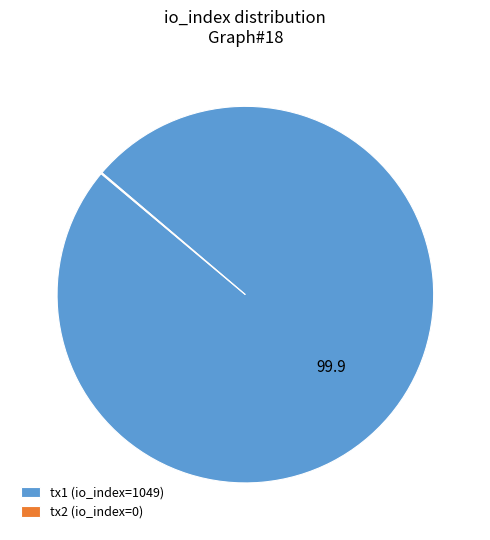

What is the largest slice in the pie chart?

tx1 (io_index=1049)